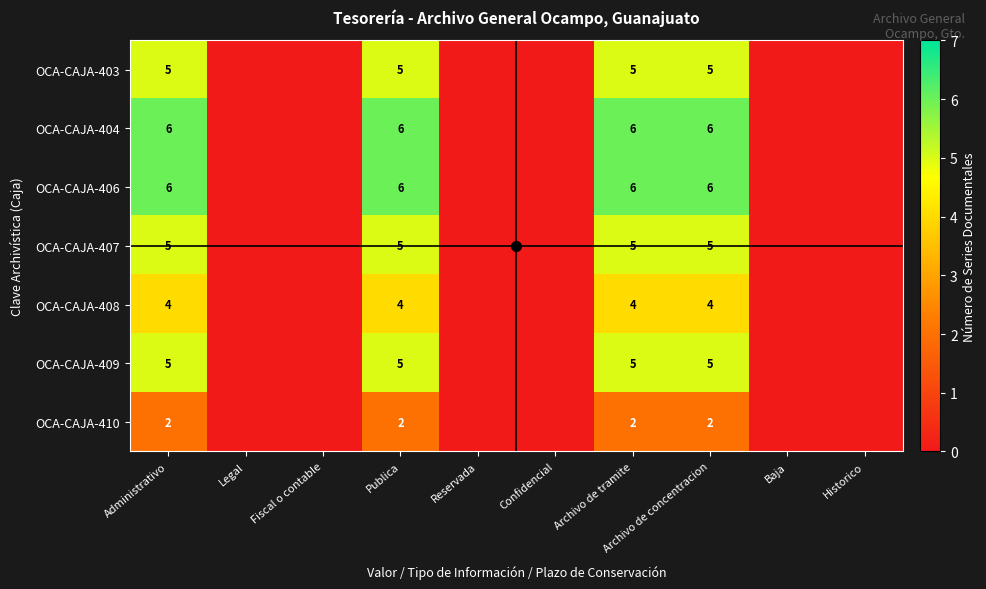

What is the difference between the highest and lowest values at Archivo de concentracion?

4